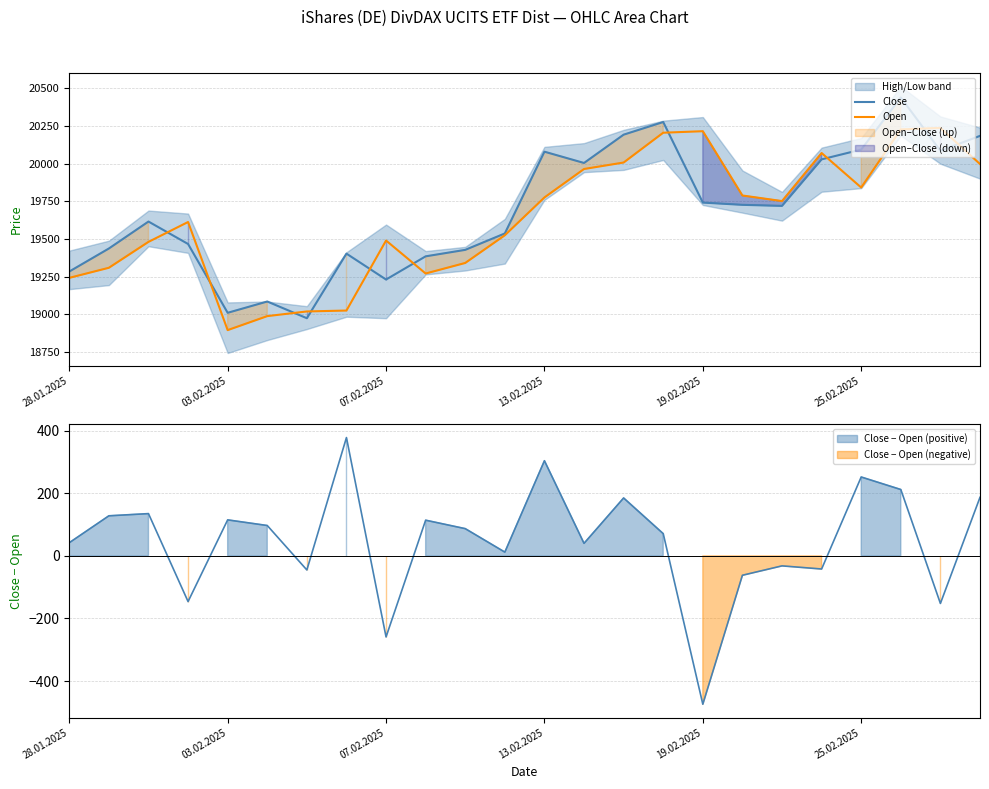

The value of Close at 13 is 28839. True or false?

False